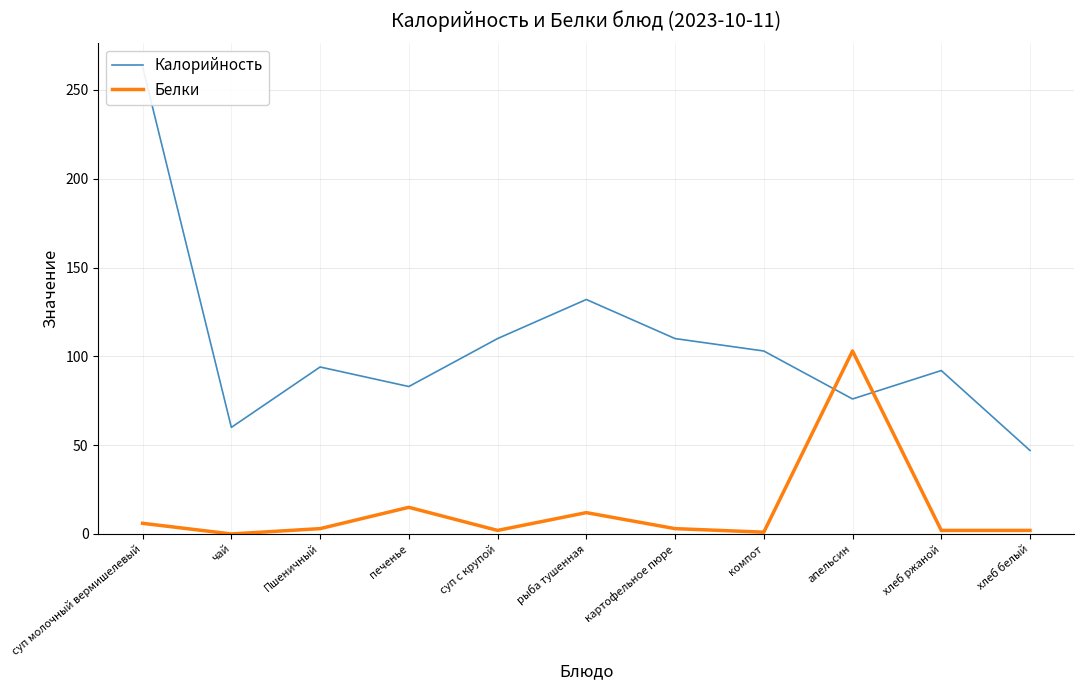

Which category has the lowest value across all series?

чай